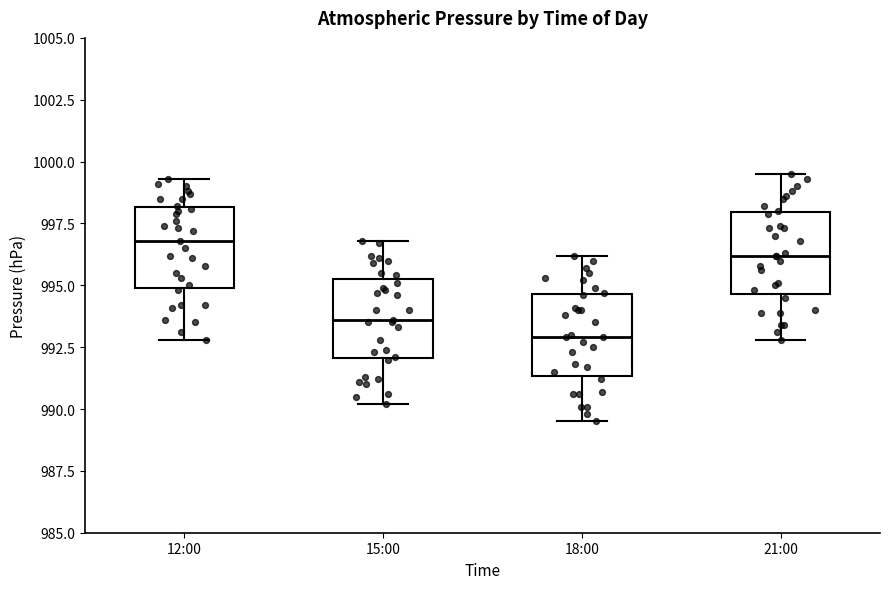

Where is the upper edge of the box for 21:00 on the y-axis? The values are not printed on the chart, so give them approximately, as read against the axis.

998.0